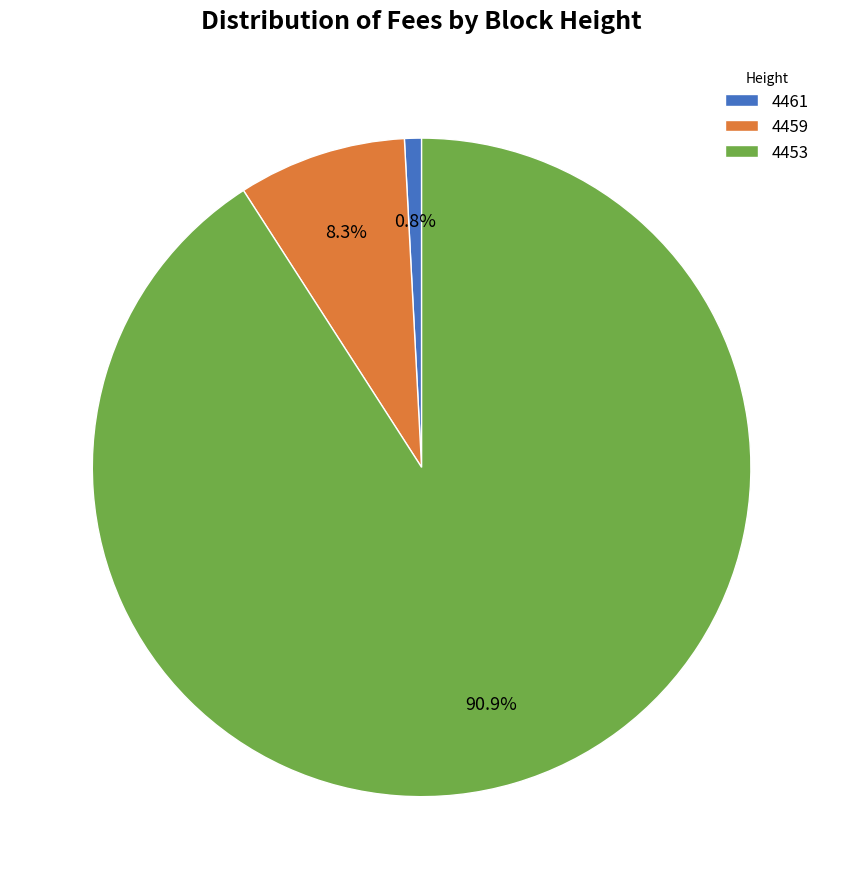

To the nearest percent, what is the difference between the 4459 and 4453 slice percentages?

83%